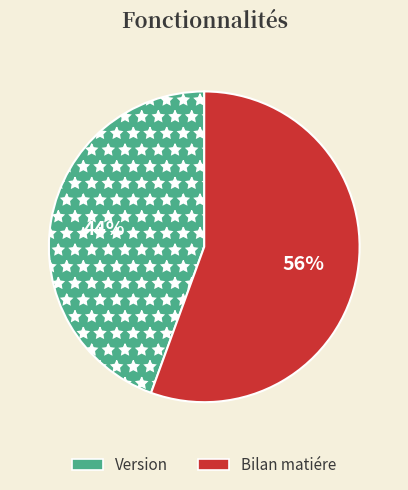

Between Bilan matiére and Version, which is larger?

Bilan matiére